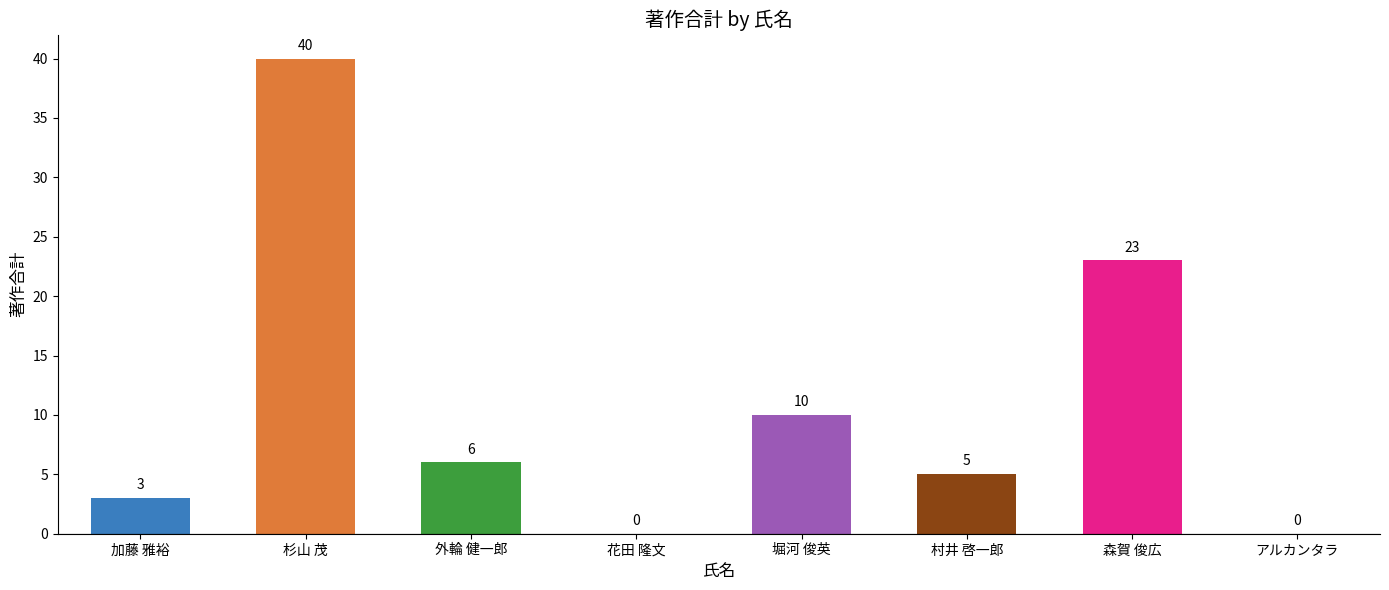

Read the value at 外輪 健一郎.

6